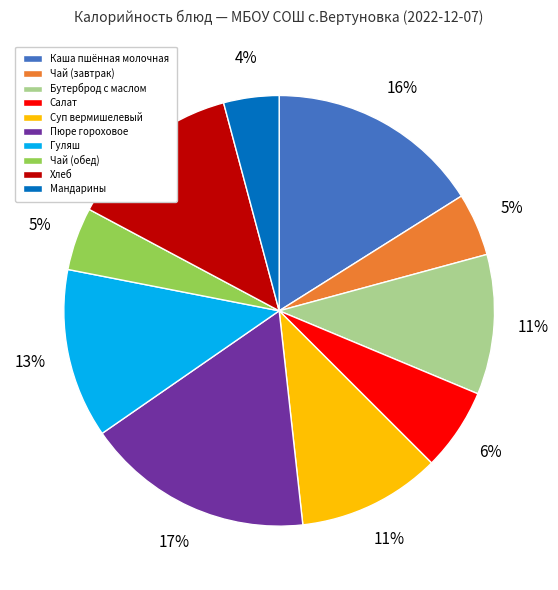

Is Мандарины the majority of the pie?

No